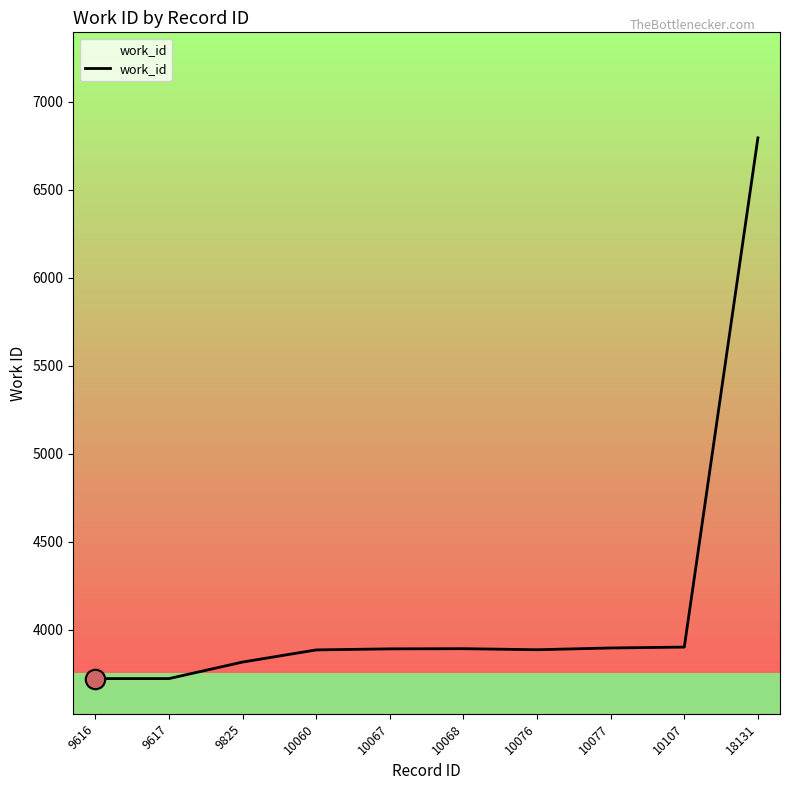

At which category does the chart reach its peak across all series?

18131